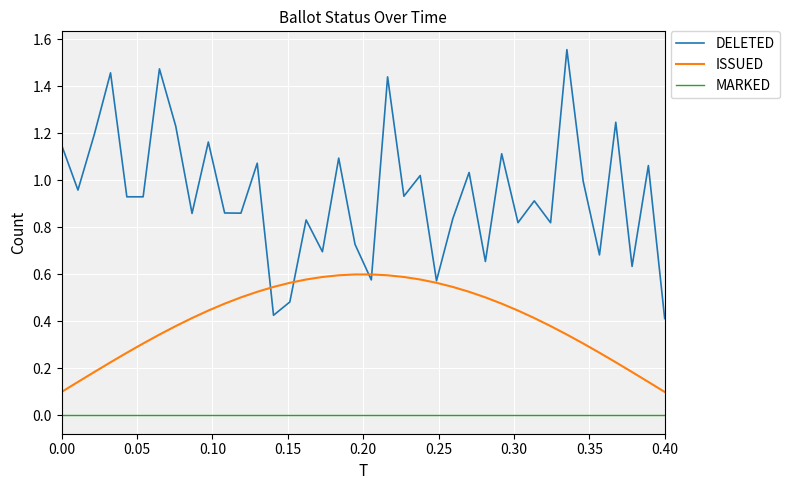

Which series has the largest total across all categories?

DELETED